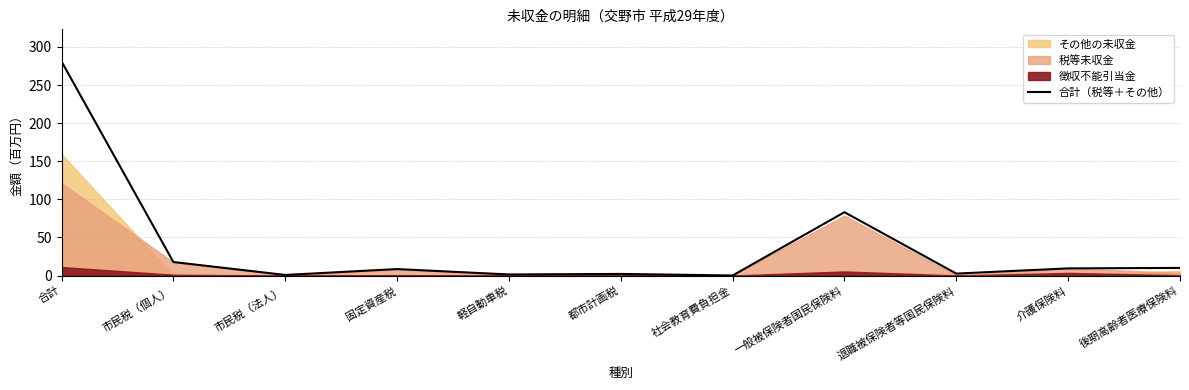

Rank the categories by value from highest to lowest.

合計, 一般被保険者国民保険料, 市民税（個人）, 後期高齢者医療保険料, 介護保険料, 固定資産税, 退職被保険者等国民保険料, 都市計画税, 軽自動車税, 市民税（法人）, 社会教育費負担金